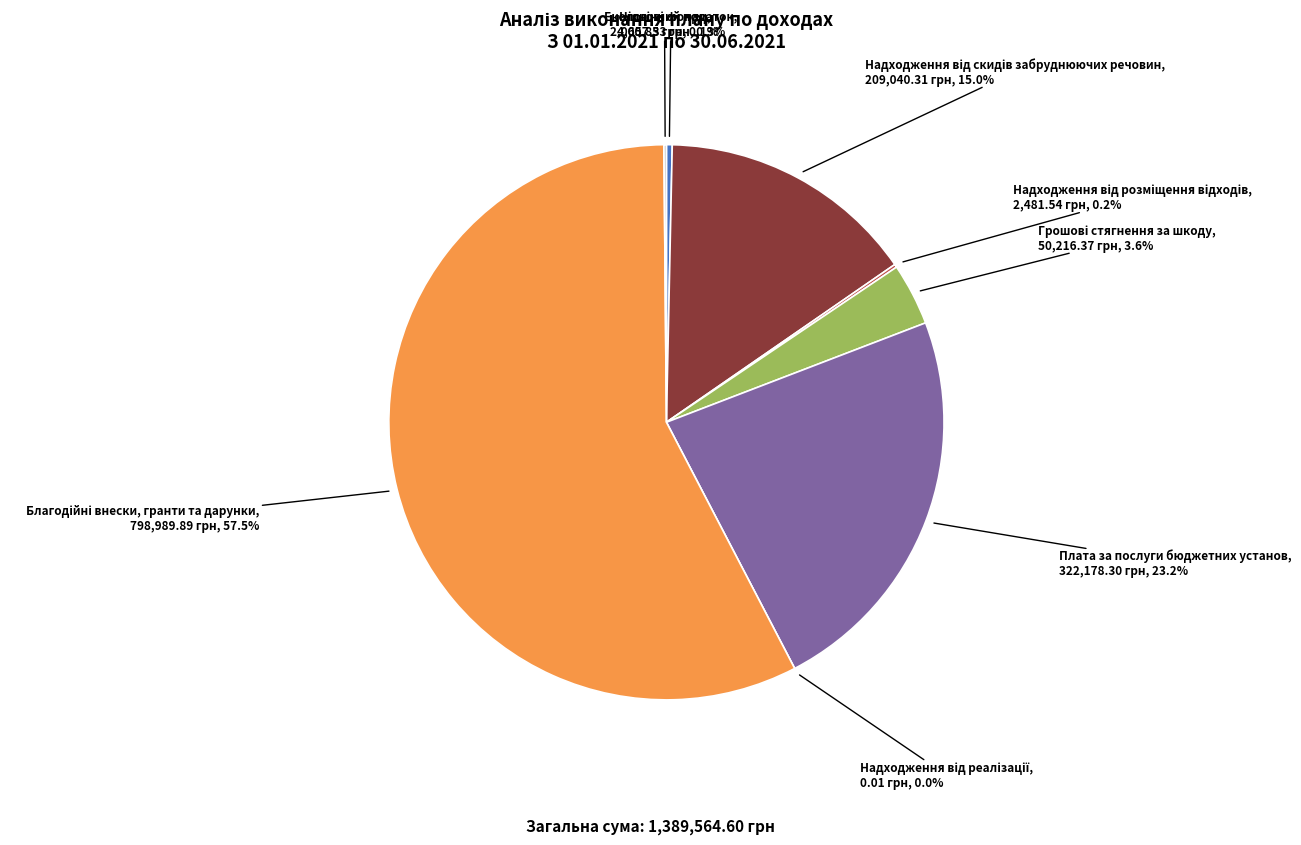

To the nearest percent, what is the average slice percentage?

12%